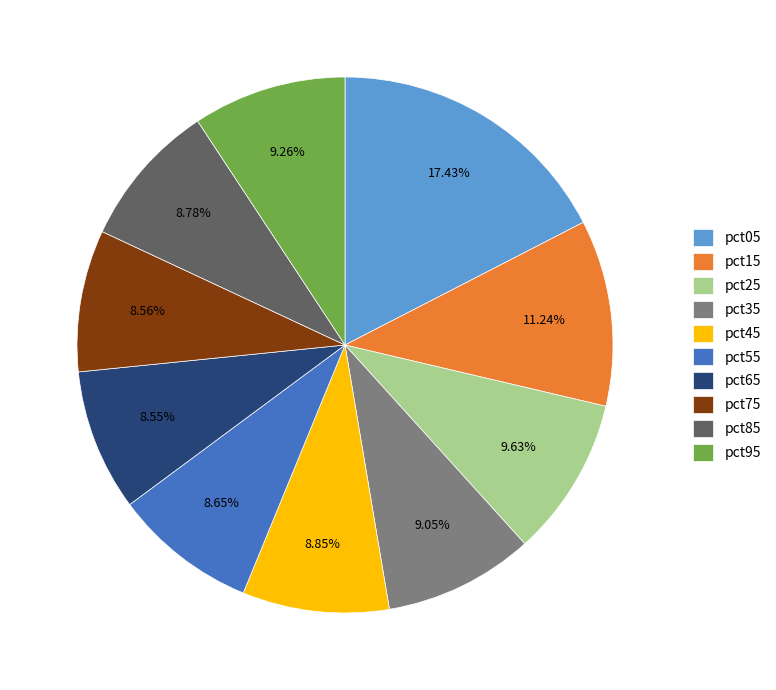

Between pct15 and pct05, which is larger?

pct05